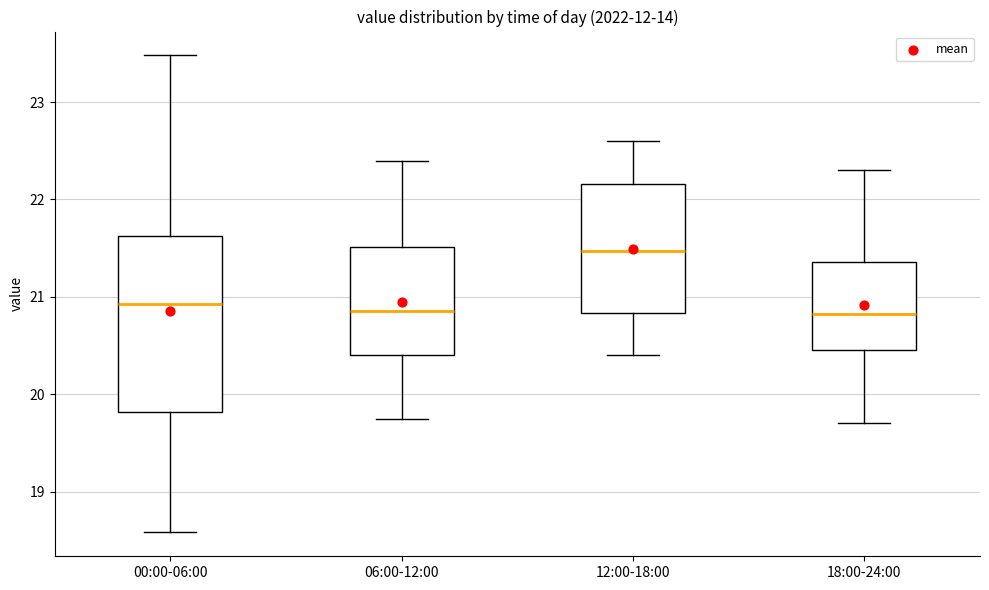

Reading left to right, read every box against the y-axis: the position of its median line, the range the box covers, and the ends of its whiskers. The values are not printed on the chart, so give them approximately, as read against the axis.

00:00-06:00: median 20.9, box 19.8 to 21.6, whiskers 18.6 to 23.5
06:00-12:00: median 20.9, box 20.4 to 21.5, whiskers 19.8 to 22.4
12:00-18:00: median 21.5, box 20.8 to 22.2, whiskers 20.4 to 22.6
18:00-24:00: median 20.8, box 20.5 to 21.4, whiskers 19.7 to 22.3